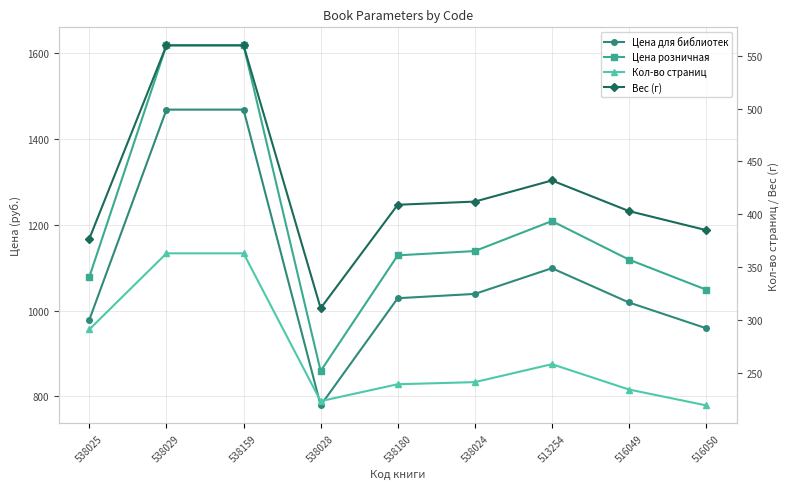

True or false: Вес (г) and Цена розничная cross at least once.

False